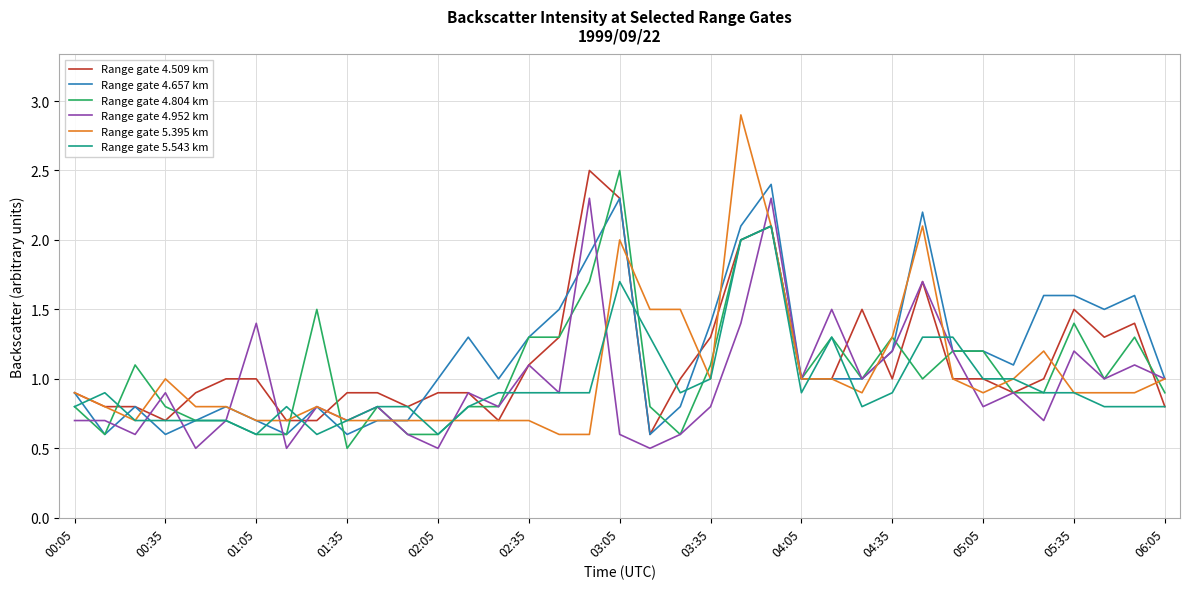

Which series has the largest range (max minus min)?

Range gate 5.395 km